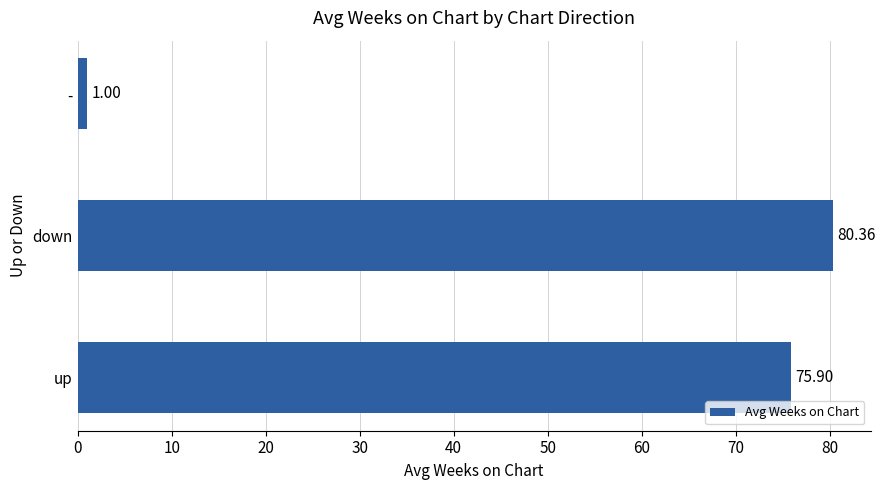

List the labels in order of value, largest first.

down, up, -